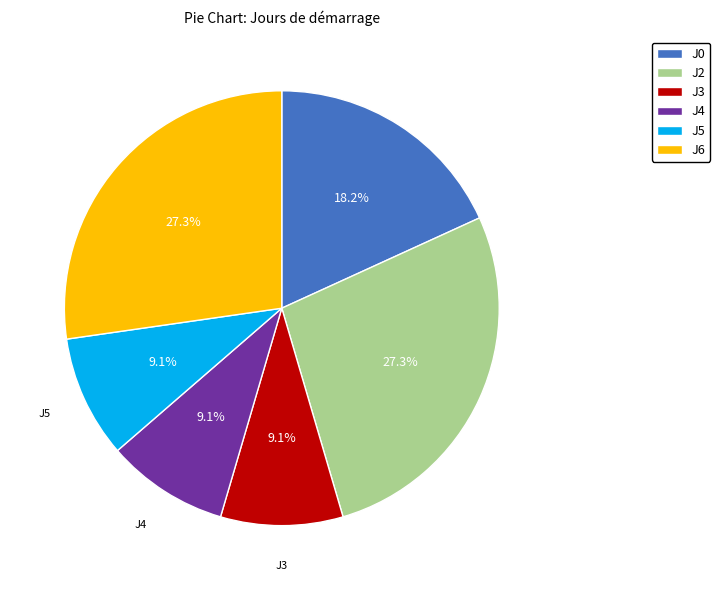

Is there any slice that represents more than half of the pie?

No